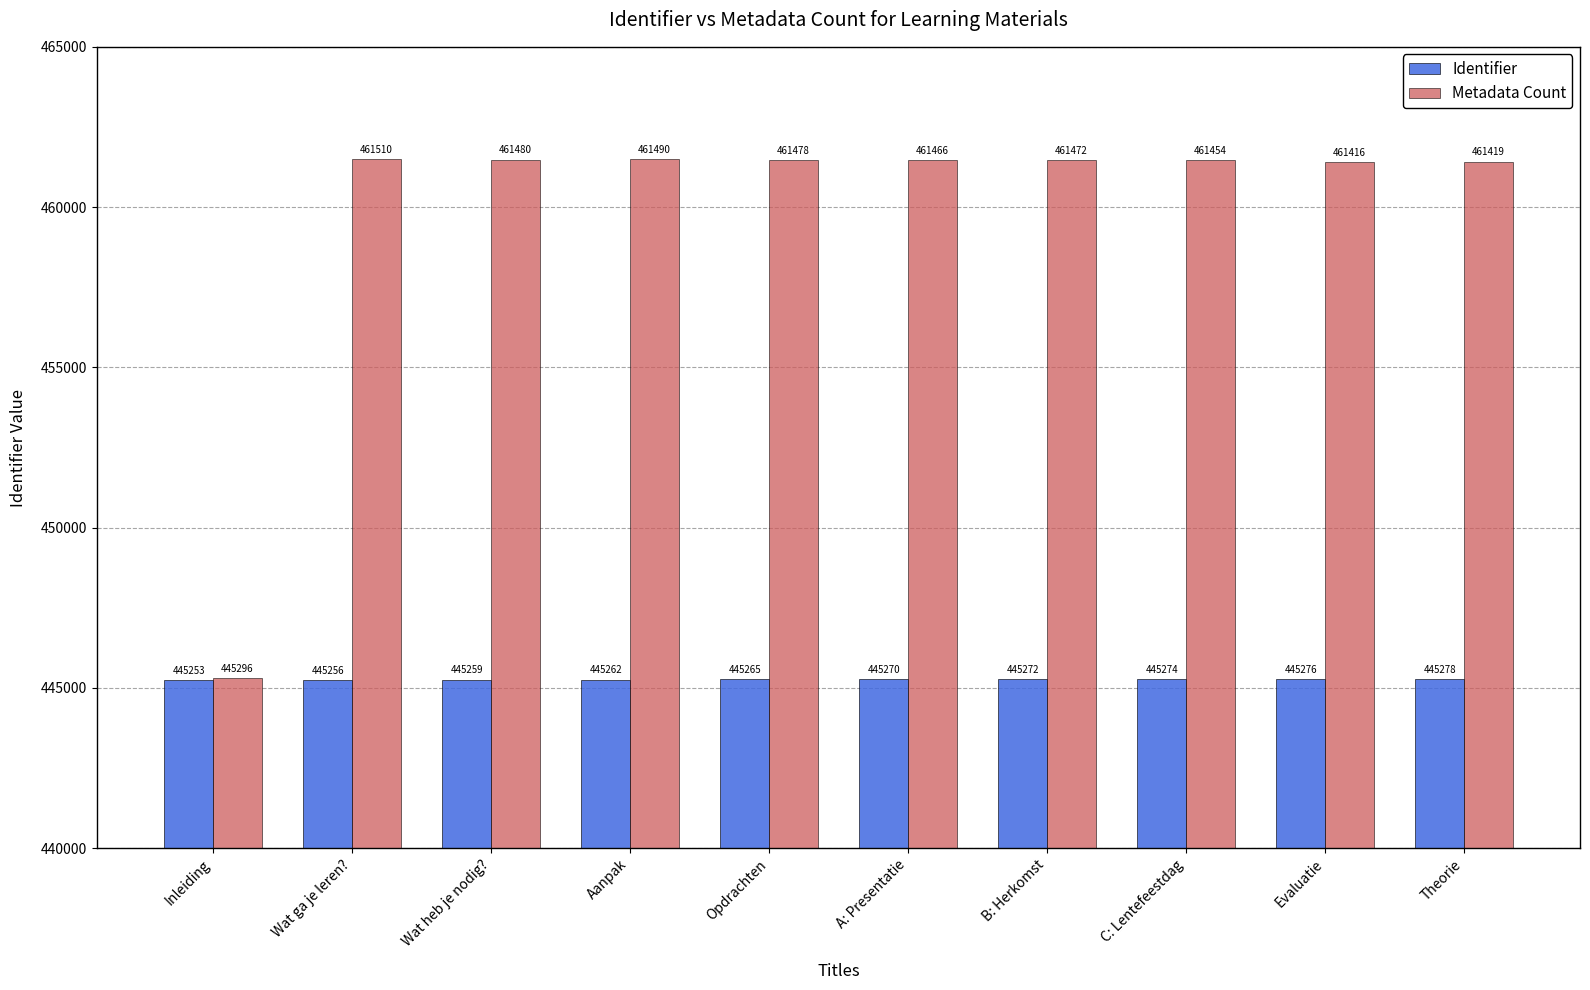

Which series has the largest range (max minus min)?

Metadata Count